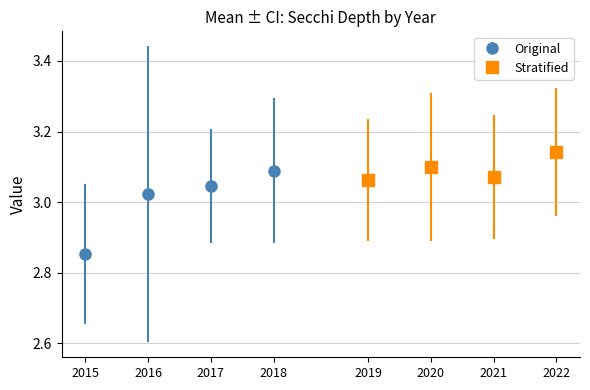

Rank the series by their maximum value, from highest to lowest.

Stratified, Original